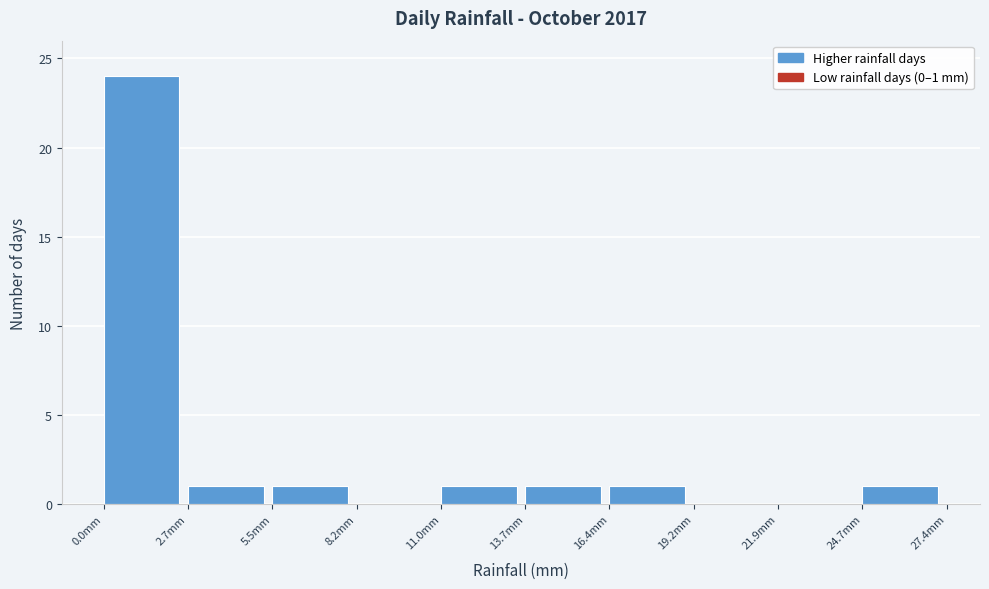

Over which range of the x-axis is the bar tallest?

0.0 to 2.5